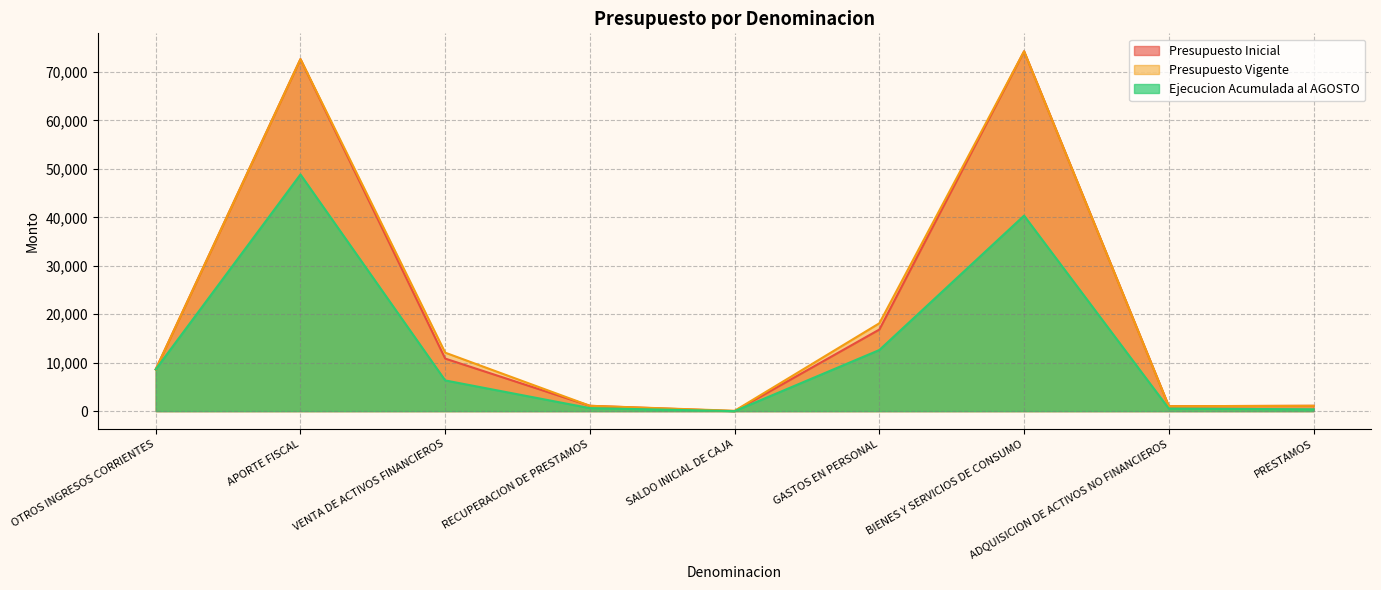

At which category does the chart reach its peak across all series?

BIENES Y SERVICIOS DE CONSUMO